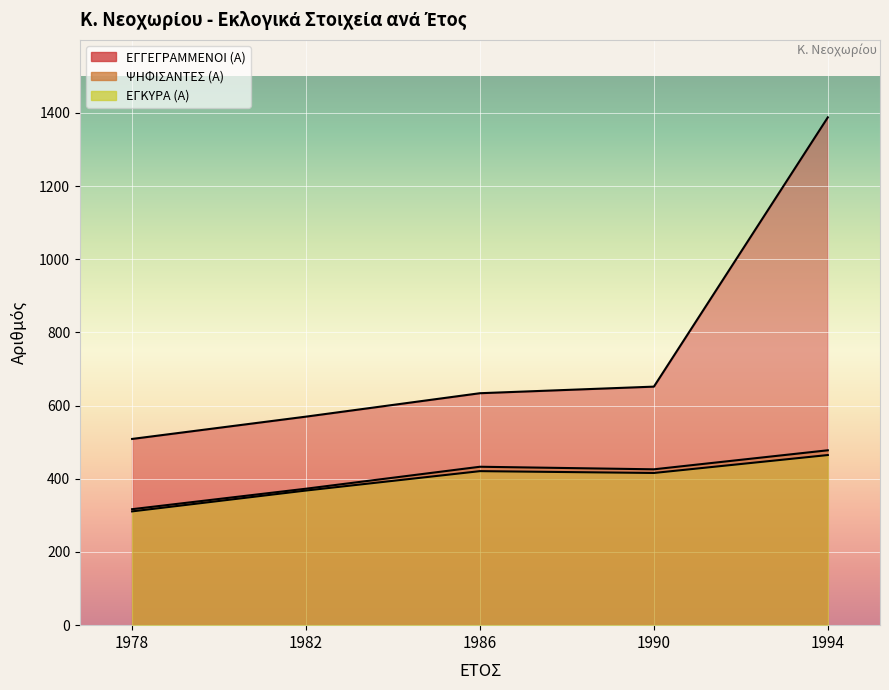

The value of ΨΗΦΙΣΑΝΤΕΣ (Α) at 1986 is 155. True or false?

False